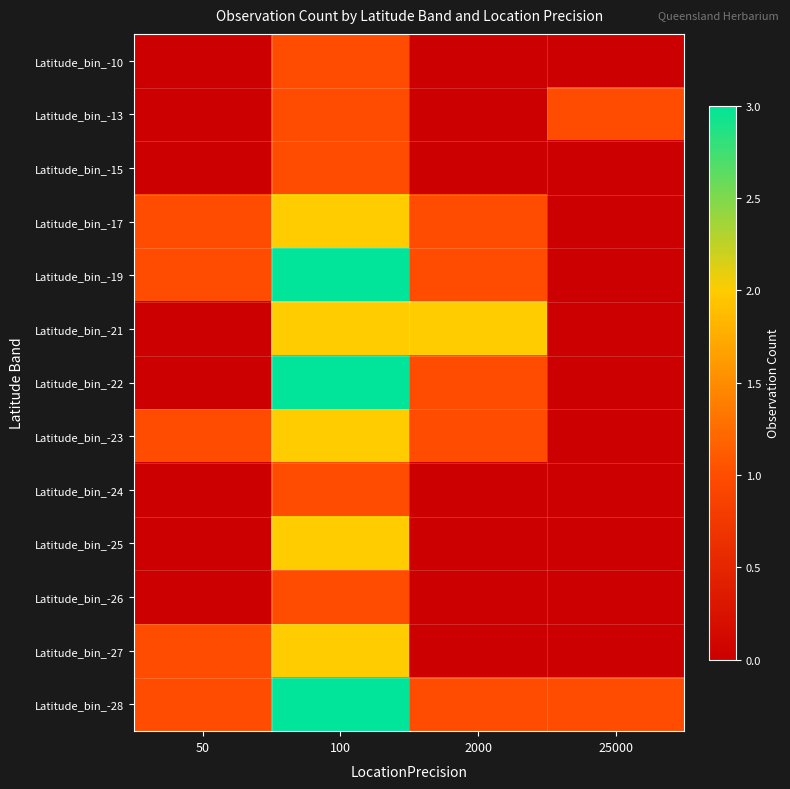

At which category does the chart reach its minimum across all series?

50